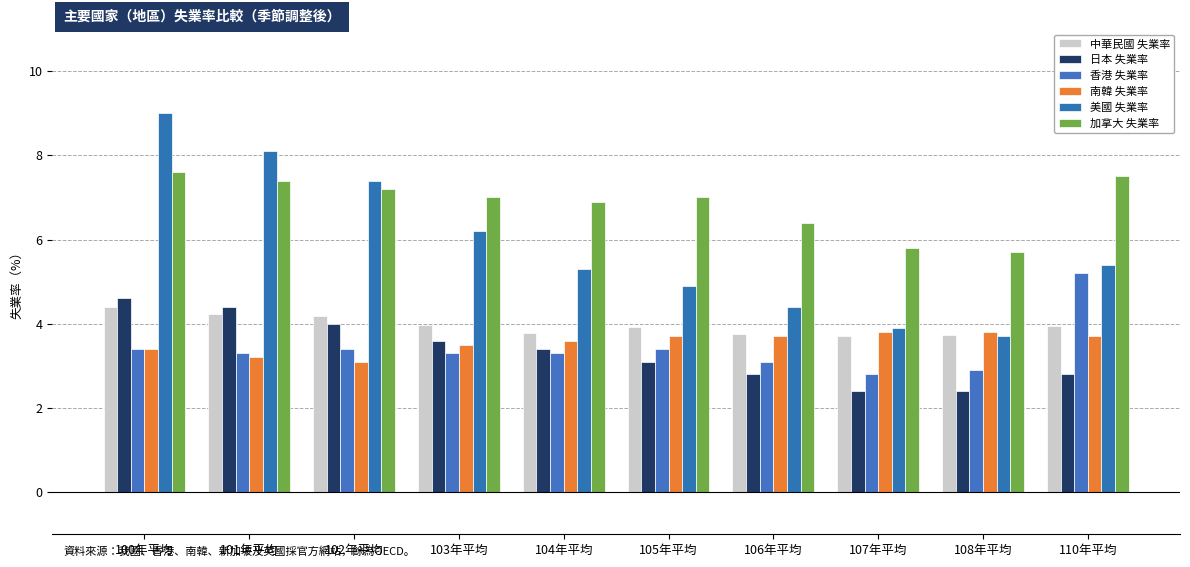

What is the value of the 南韓 失業率 bar at the 5th from the left?

3.6